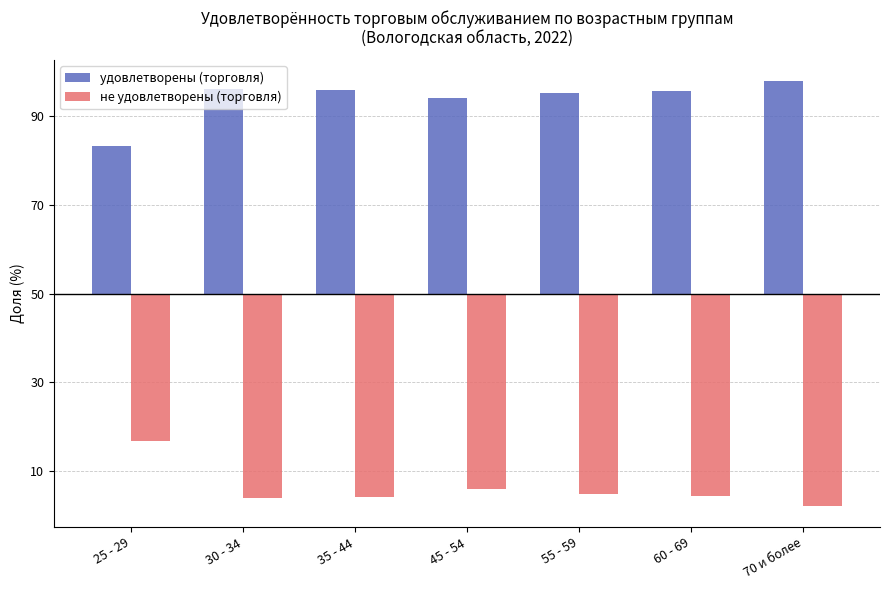

List the series in order of their peak value, lowest first.

не удовлетворены (торговля), удовлетворены (торговля)